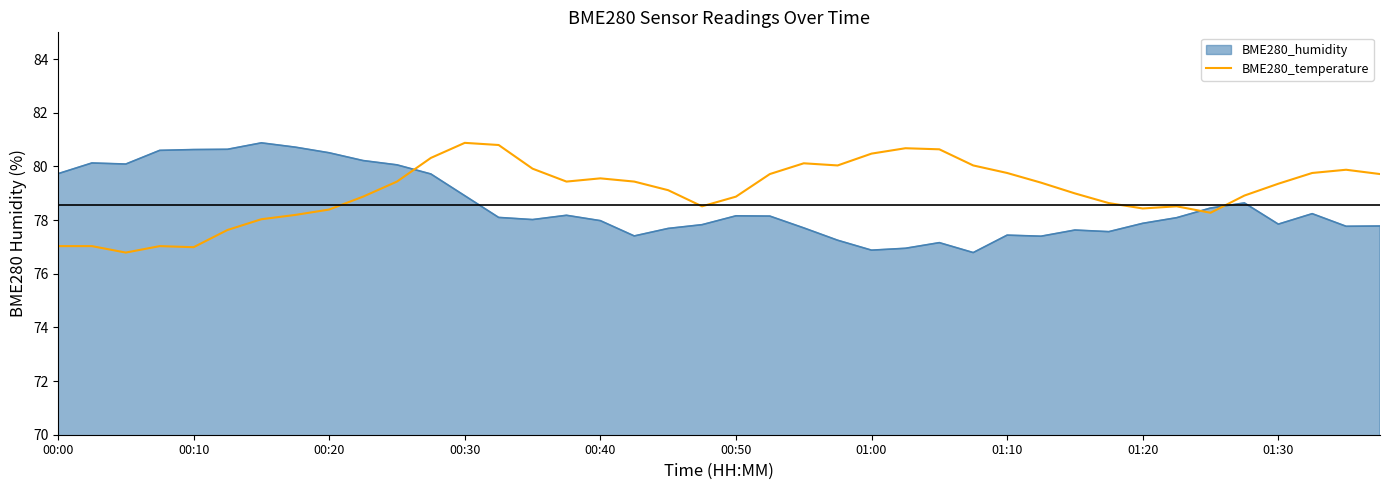

What is the difference between the maximum and minimum values in the BME280_temperature series?

4.1